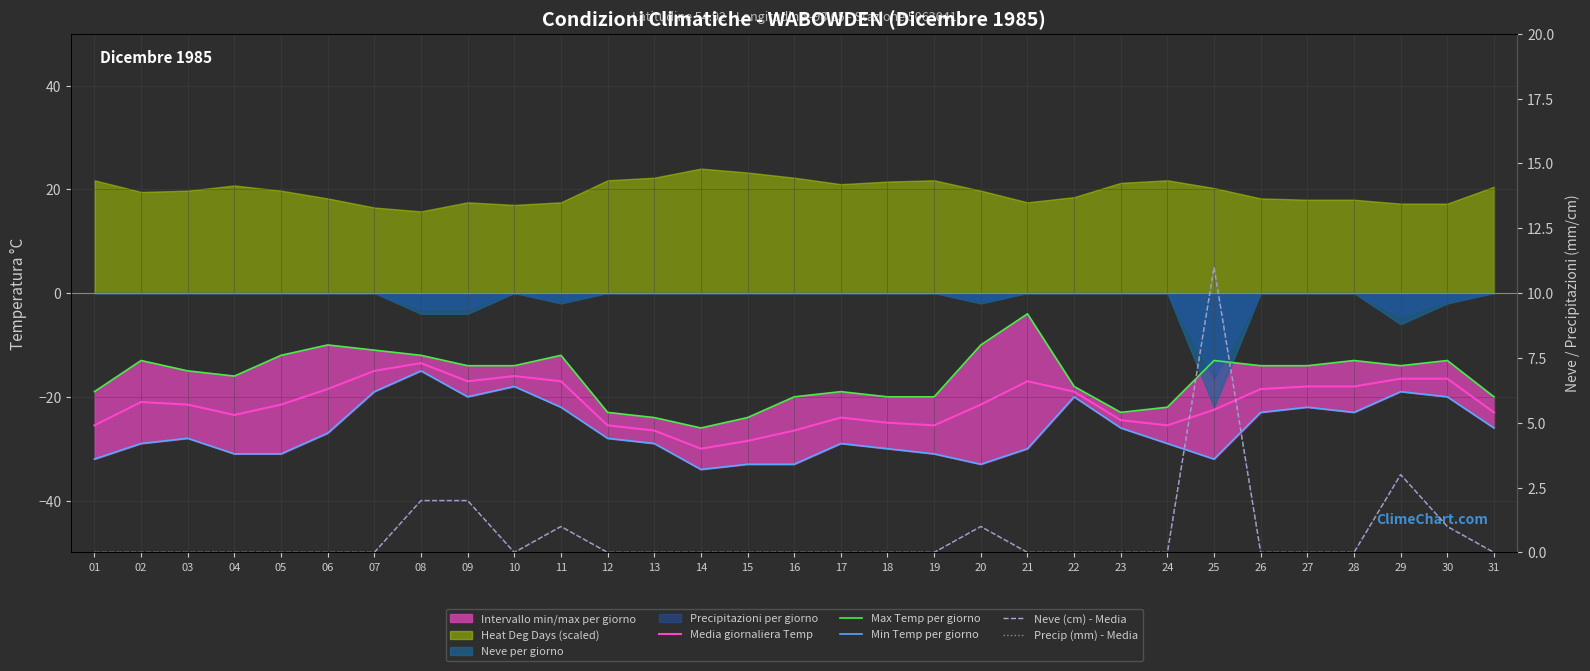

Reading left to right, what are all the values shown in this chart?

Media giornaliera Temp: 01=-25.5	02=-21.0	03=-21.5	04=-23.5	05=-21.5	06=-18.5	07=-15.0	08=-13.5	09=-17.0	10=-16.0	11=-17.0	12=-25.5	13=-26.5	14=-30.0	15=-28.5	16=-26.5	17=-24.0	18=-25.0	19=-25.5	20=-21.5	21=-17.0	22=-19.0	23=-24.5	24=-25.5	25=-22.5	26=-18.5	27=-18.0	28=-18.0	29=-16.5	30=-16.5	31=-23.0
Max Temp per giorno: 01=-19.0	02=-13.0	03=-15.0	04=-16.0	05=-12.0	06=-10.0	07=-11.0	08=-12.0	09=-14.0	10=-14.0	11=-12.0	12=-23.0	13=-24.0	14=-26.0	15=-24.0	16=-20.0	17=-19.0	18=-20.0	19=-20.0	20=-10.0	21=-4.0	22=-18.0	23=-23.0	24=-22.0	25=-13.0	26=-14.0	27=-14.0	28=-13.0	29=-14.0	30=-13.0	31=-20.0
Min Temp per giorno: 01=-32.0	02=-29.0	03=-28.0	04=-31.0	05=-31.0	06=-27.0	07=-19.0	08=-15.0	09=-20.0	10=-18.0	11=-22.0	12=-28.0	13=-29.0	14=-34.0	15=-33.0	16=-33.0	17=-29.0	18=-30.0	19=-31.0	20=-33.0	21=-30.0	22=-20.0	23=-26.0	24=-29.0	25=-32.0	26=-23.0	27=-22.0	28=-23.0	29=-19.0	30=-20.0	31=-26.0
Neve (cm) - Media: 01=0.0	02=0.0	03=0.0	04=0.0	05=0.0	06=0.0	07=0.0	08=2.0	09=2.0	10=0.0	11=1.0	12=0.0	13=0.0	14=0.0	15=0.0	16=0.0	17=0.0	18=0.0	19=0.0	20=1.0	21=0.0	22=0.0	23=0.0	24=0.0	25=11.0	26=0.0	27=0.0	28=0.0	29=3.0	30=1.0	31=0.0
Precip (mm) - Media: 01=0.0	02=0.0	03=0.0	04=0.0	05=0.0	06=0.0	07=0.0	08=2.0	09=2.0	10=0.0	11=1.0	12=0.0	13=0.0	14=0.0	15=0.0	16=0.0	17=0.0	18=0.0	19=0.0	20=1.0	21=0.0	22=0.0	23=0.0	24=0.0	25=11.0	26=0.0	27=0.0	28=0.0	29=3.0	30=1.0	31=0.0